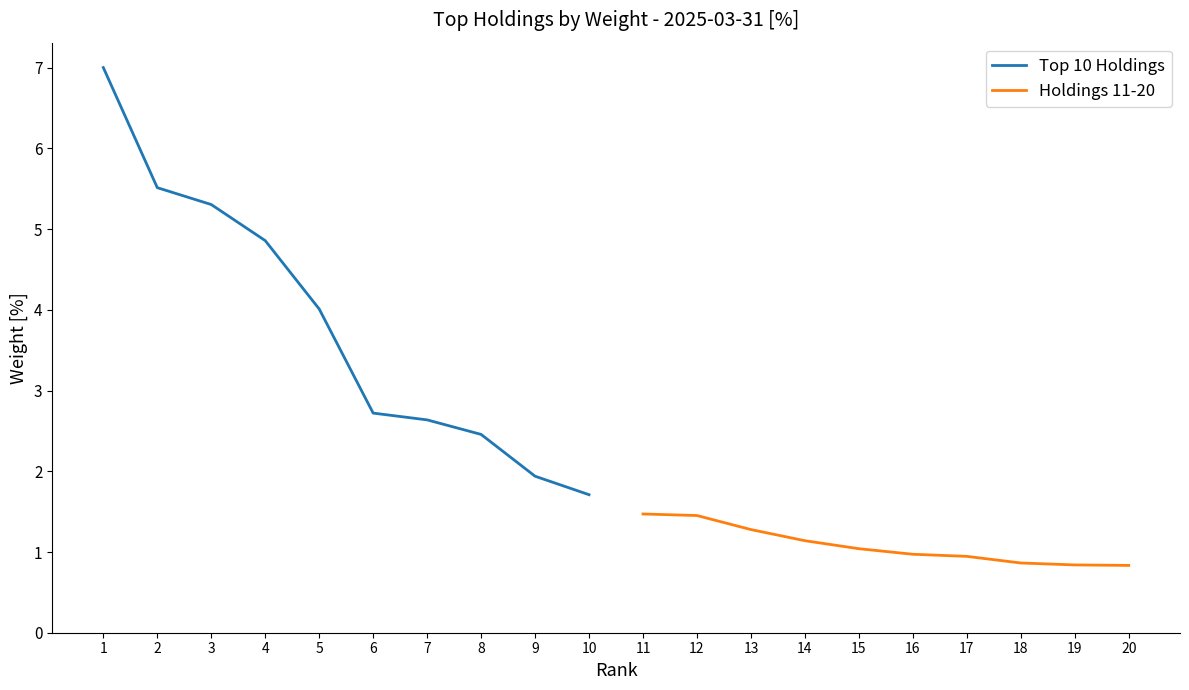

True or false: Holdings 11-20 has more than 1 interior local peaks.

False